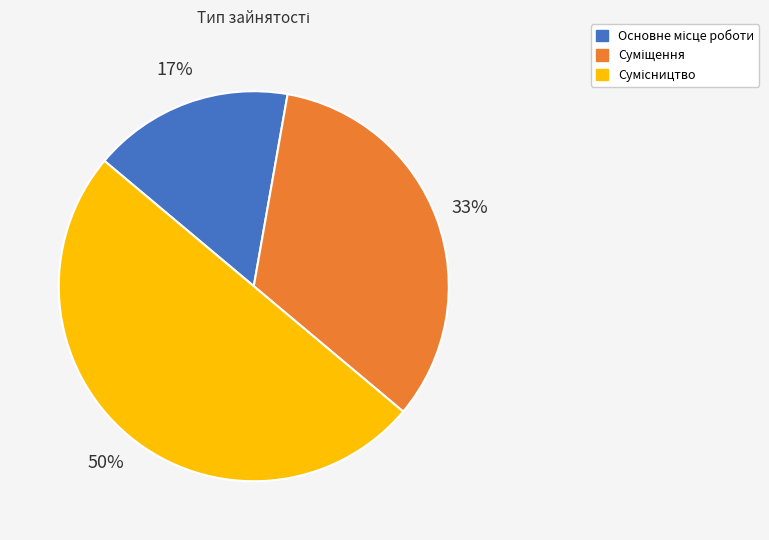

To the nearest percent, what is the average slice percentage?

33%